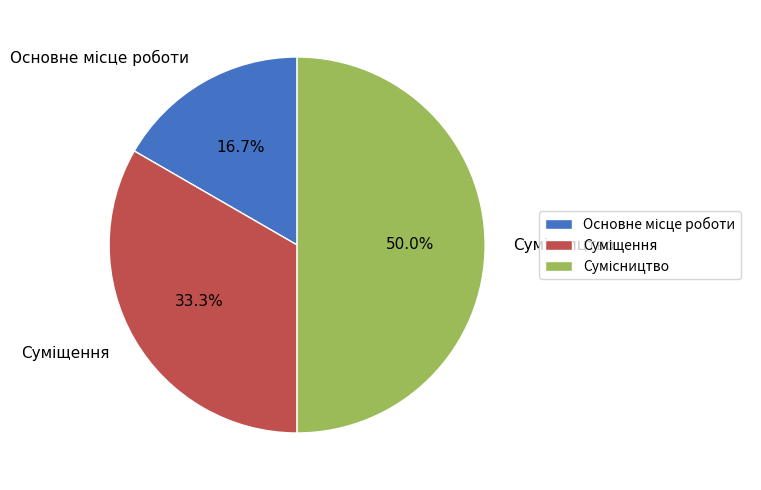

Combined, do Суміщення and Основне місце роботи account for over 50%?

No